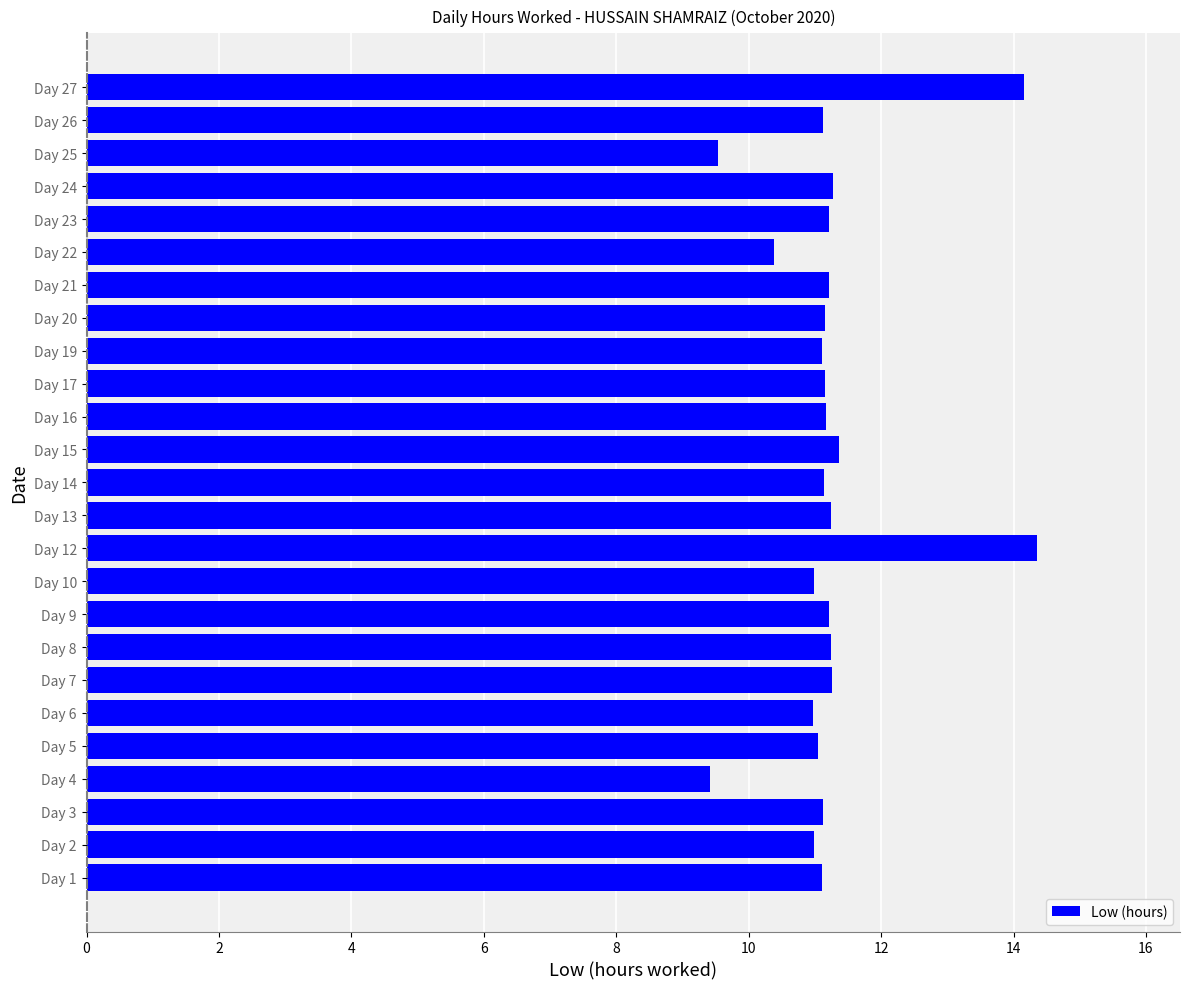

The value at Day 8 is 15.6. True or false?

False